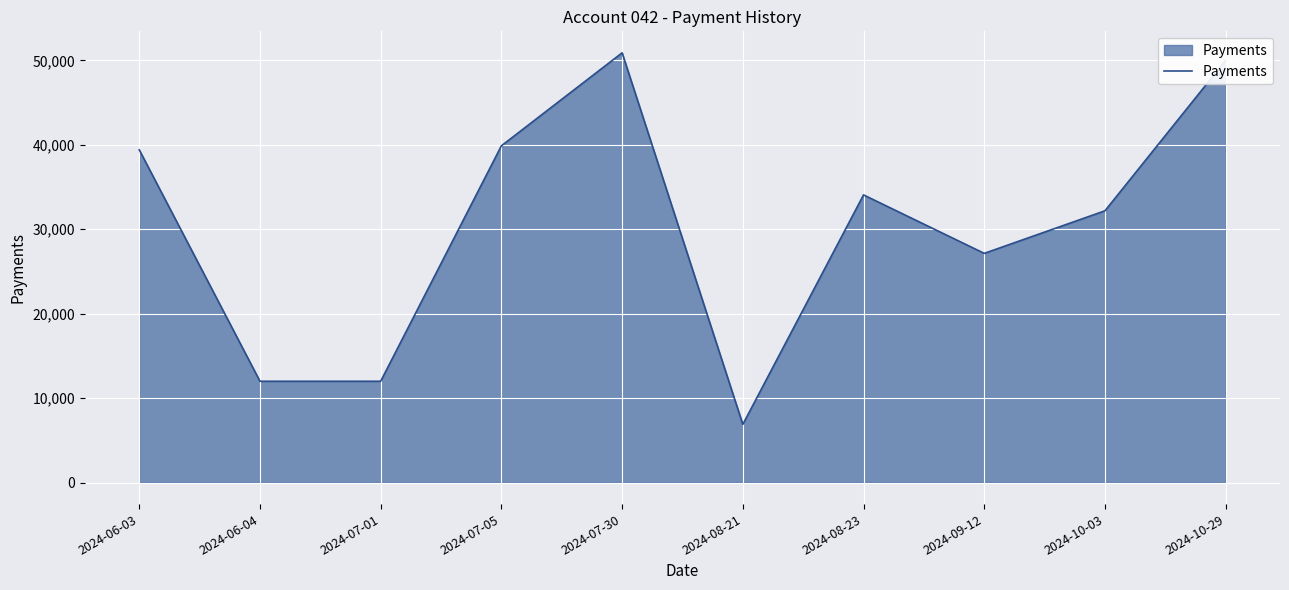

The value at 2024-08-21 is 6892.4. True or false?

True